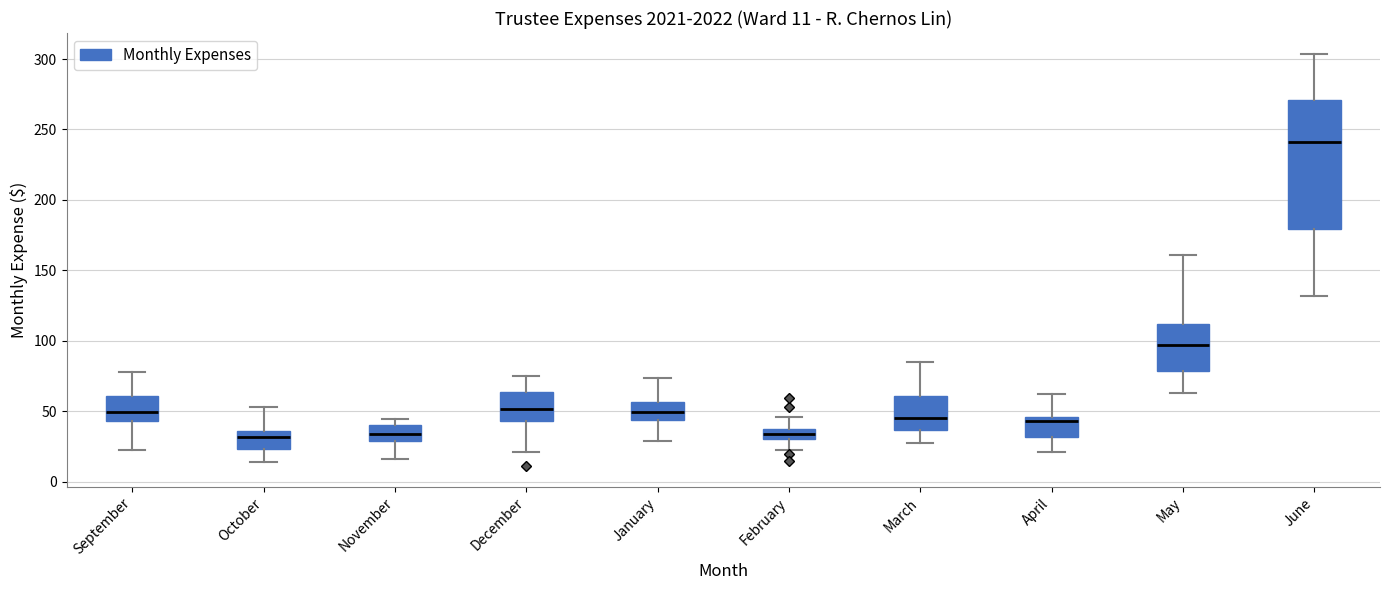

Which box is the tallest, from its lower edge to its upper edge?

June